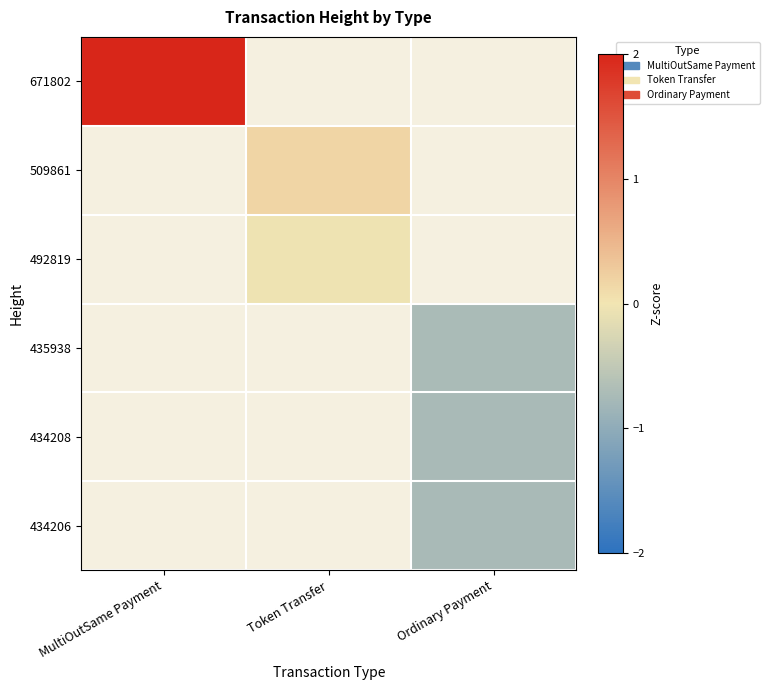

The value of 434208 at Ordinary Payment is -1.0. True or false?

False